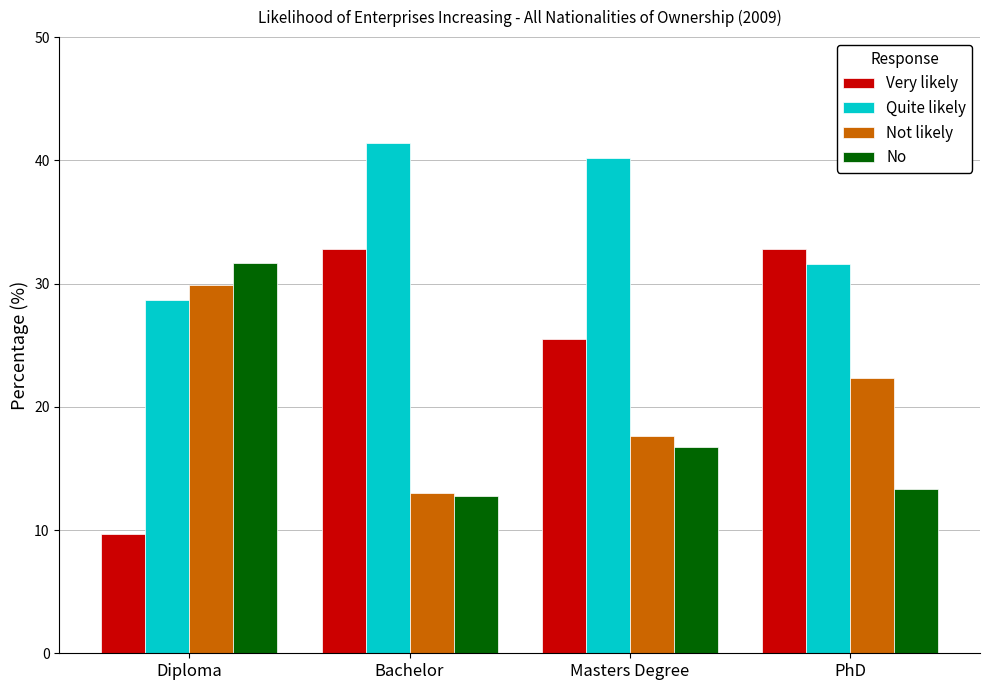

At PhD, list the series in order from smallest to largest.

No, Not likely, Quite likely, Very likely